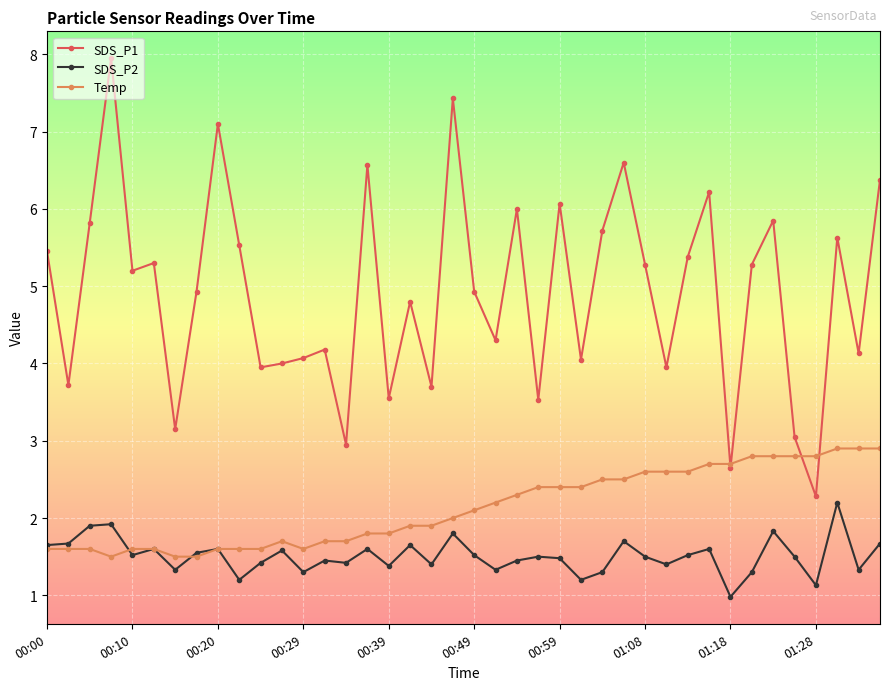

How many lines are shown in the chart?

3